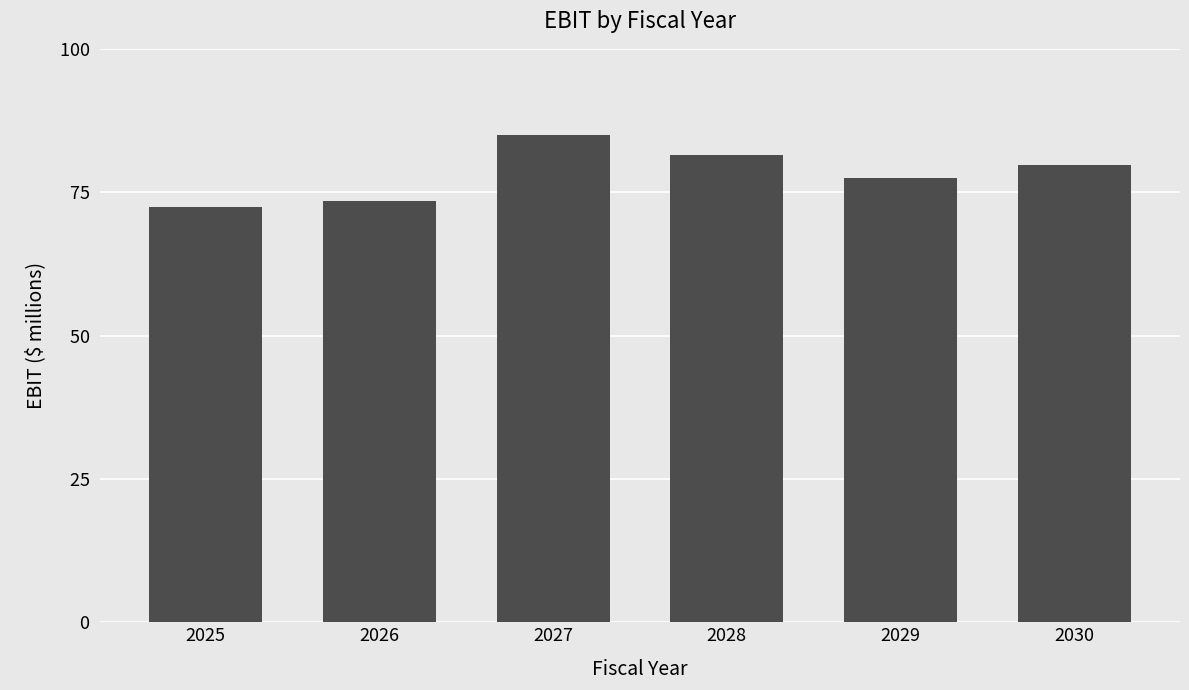

Where is the data nearest to the value 78?

2029